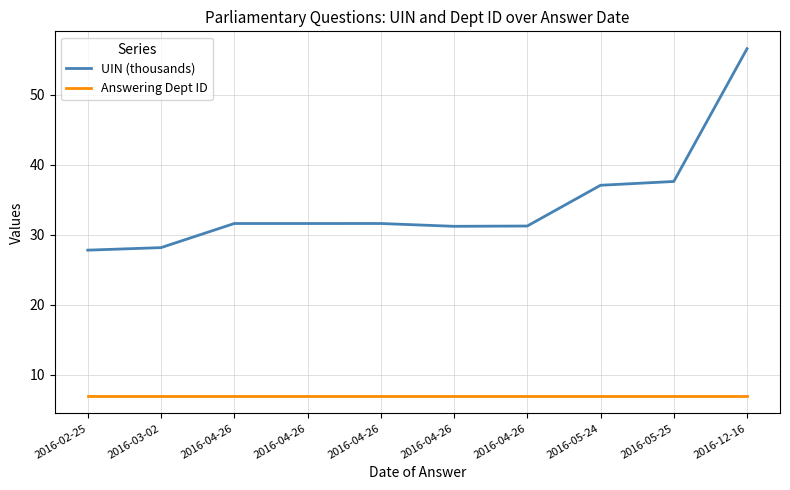

Reading left to right, extract all data points from this chart.

UIN (thousands): 2016-02-25=27.8	2016-03-02=28.2	2016-04-26=31.6	2016-04-26=31.6	2016-04-26=31.6	2016-04-26=31.2	2016-04-26=31.3	2016-05-24=37.1	2016-05-25=37.6	2016-12-16=56.6
Answering Dept ID: 2016-02-25=7.0	2016-03-02=7.0	2016-04-26=7.0	2016-04-26=7.0	2016-04-26=7.0	2016-04-26=7.0	2016-04-26=7.0	2016-05-24=7.0	2016-05-25=7.0	2016-12-16=7.0